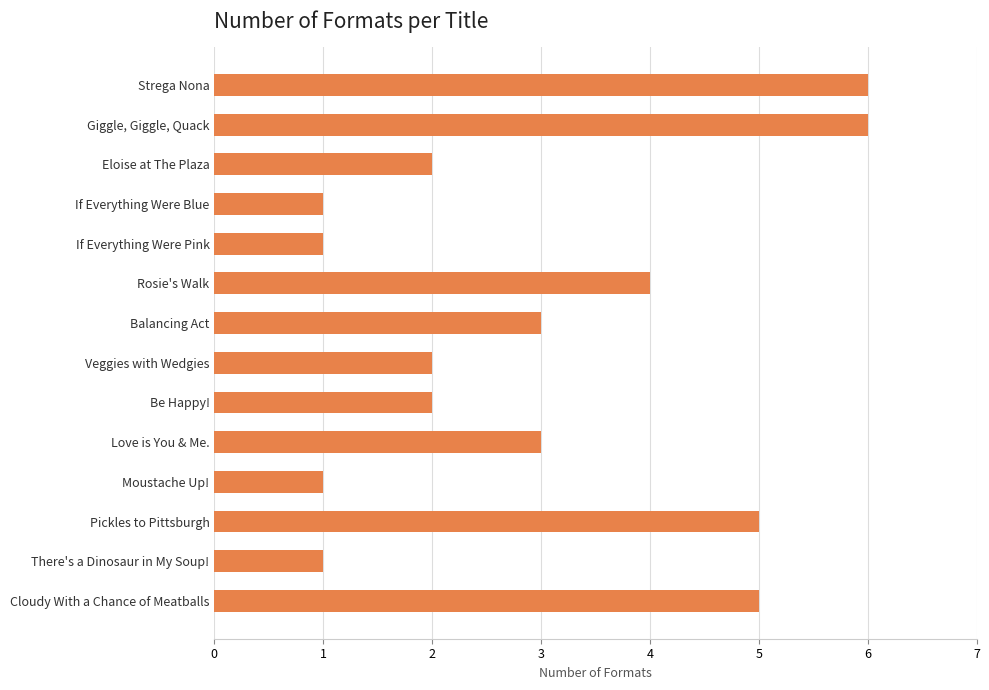

What is the sum of all values?

42